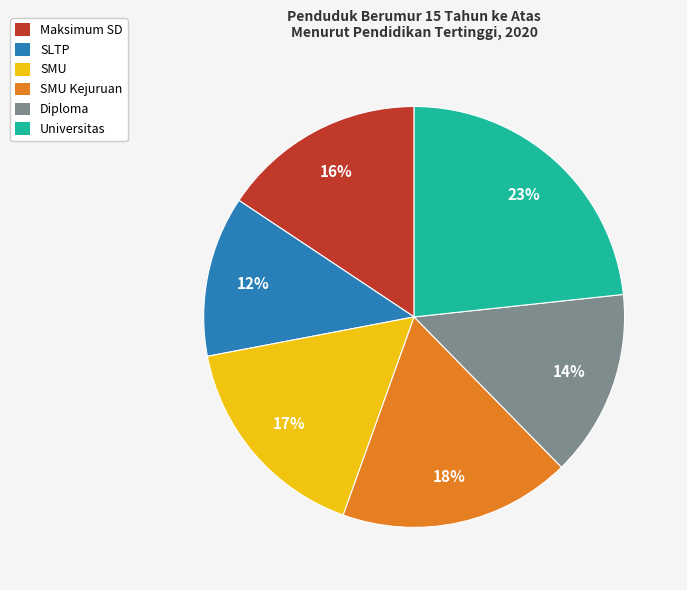

To the nearest percent, what is the difference between the SMU and SMU Kejuruan slice percentages?

1%